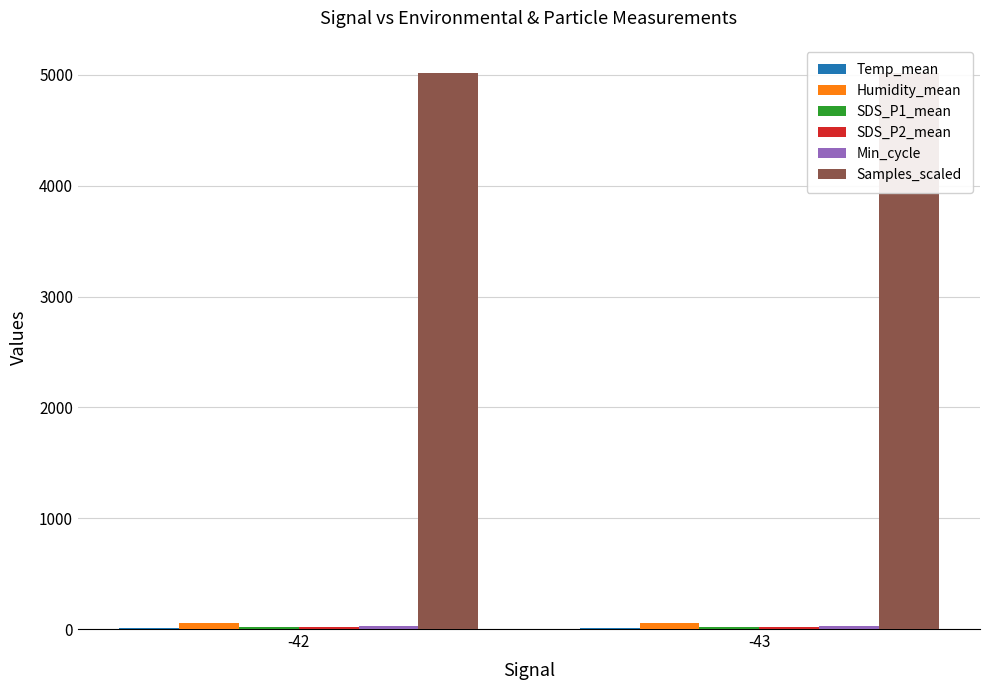

Reading right to left, list all the values displayed in this chart.

Temp_mean: -43=7.3	-42=7.7
Humidity_mean: -43=52.3	-42=52.6
SDS_P1_mean: -43=20.5	-42=19.6
SDS_P2_mean: -43=15.1	-42=15.2
Min_cycle: -43=28.0	-42=28.0
Samples_scaled: -43=5020.0	-42=5018.0